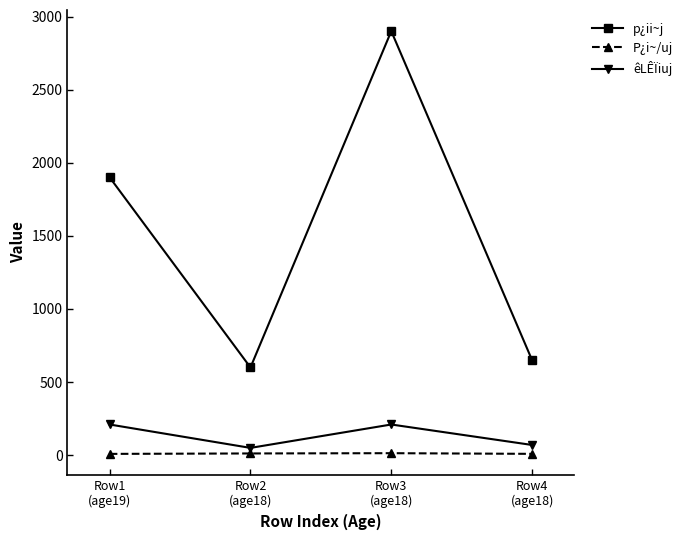

How many lines are shown in the chart?

3